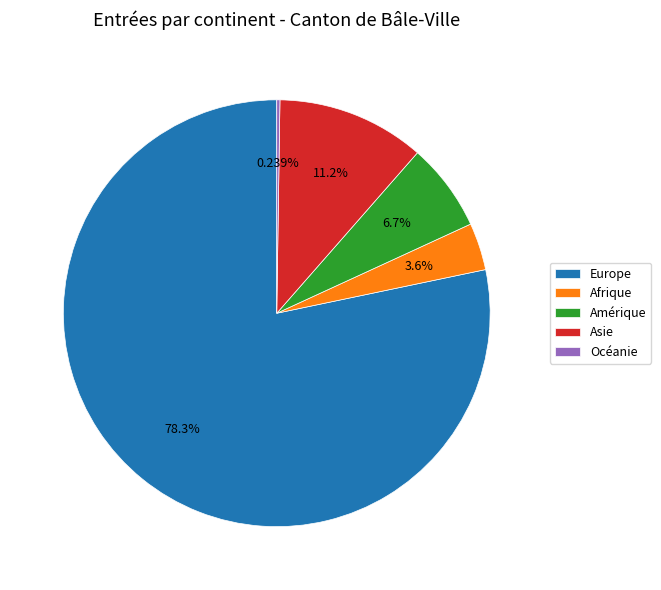

Between Asie and Europe, which is larger?

Europe